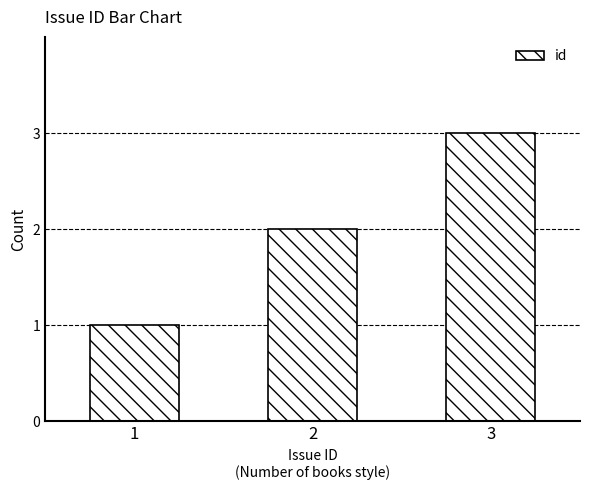

Reading left to right, list all the values displayed in this chart.

1	2	3